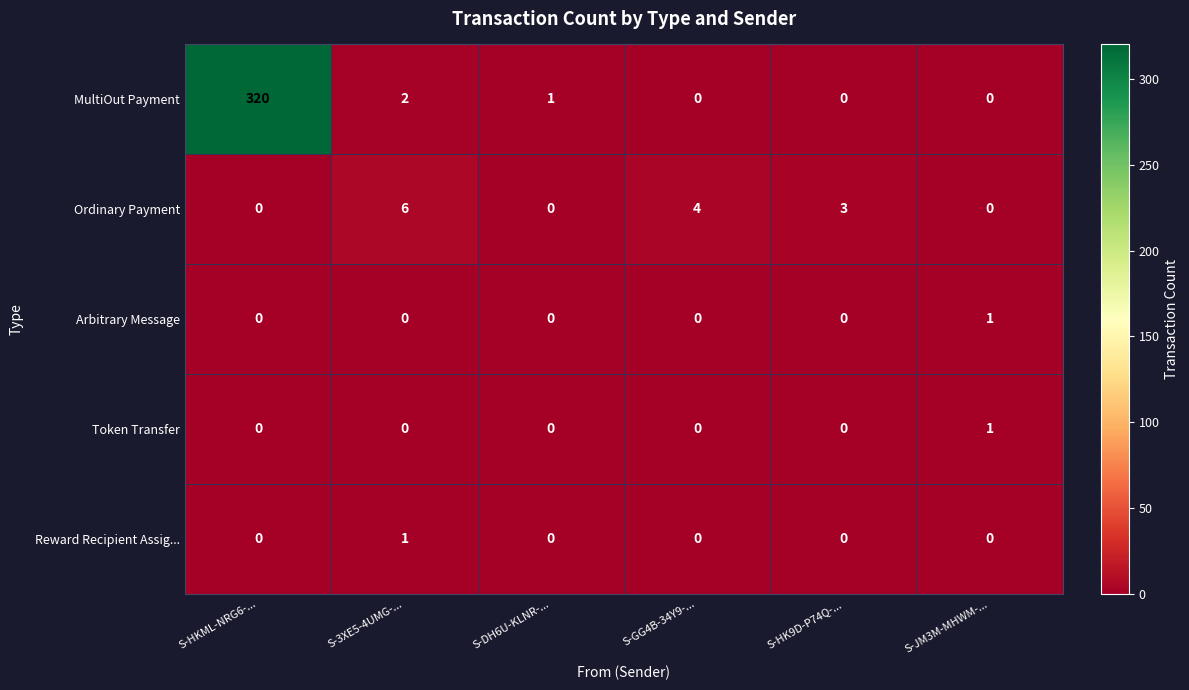

Reading left to right, extract all data points from this chart.

MultiOut Payment: S-HKML-NRG6-...=320	S-3XE5-4UMG-...=2	S-DH6U-KLNR-...=1	S-GG4B-34Y9-...=0	S-HK9D-P74Q-...=0	S-JM3M-MHWM-...=0
Ordinary Payment: S-HKML-NRG6-...=0	S-3XE5-4UMG-...=6	S-DH6U-KLNR-...=0	S-GG4B-34Y9-...=4	S-HK9D-P74Q-...=3	S-JM3M-MHWM-...=0
Arbitrary Message: S-HKML-NRG6-...=0	S-3XE5-4UMG-...=0	S-DH6U-KLNR-...=0	S-GG4B-34Y9-...=0	S-HK9D-P74Q-...=0	S-JM3M-MHWM-...=1
Token Transfer: S-HKML-NRG6-...=0	S-3XE5-4UMG-...=0	S-DH6U-KLNR-...=0	S-GG4B-34Y9-...=0	S-HK9D-P74Q-...=0	S-JM3M-MHWM-...=1
Reward Recipient Assig...: S-HKML-NRG6-...=0	S-3XE5-4UMG-...=1	S-DH6U-KLNR-...=0	S-GG4B-34Y9-...=0	S-HK9D-P74Q-...=0	S-JM3M-MHWM-...=0